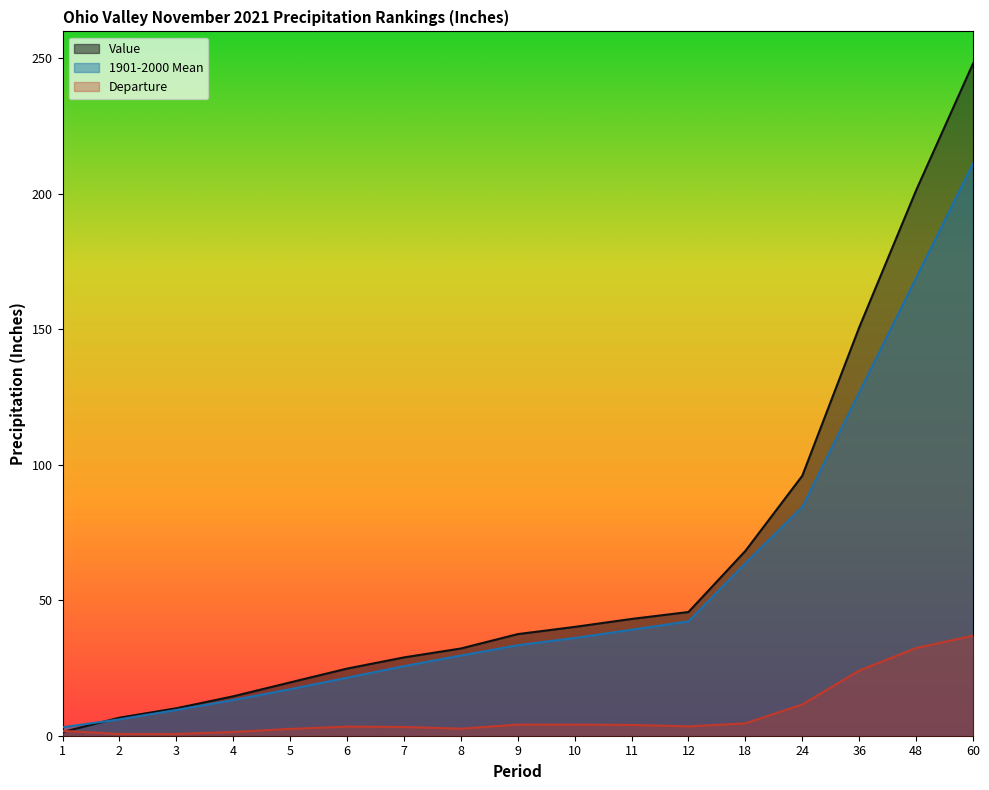

Does the chart have visible grid lines?

No